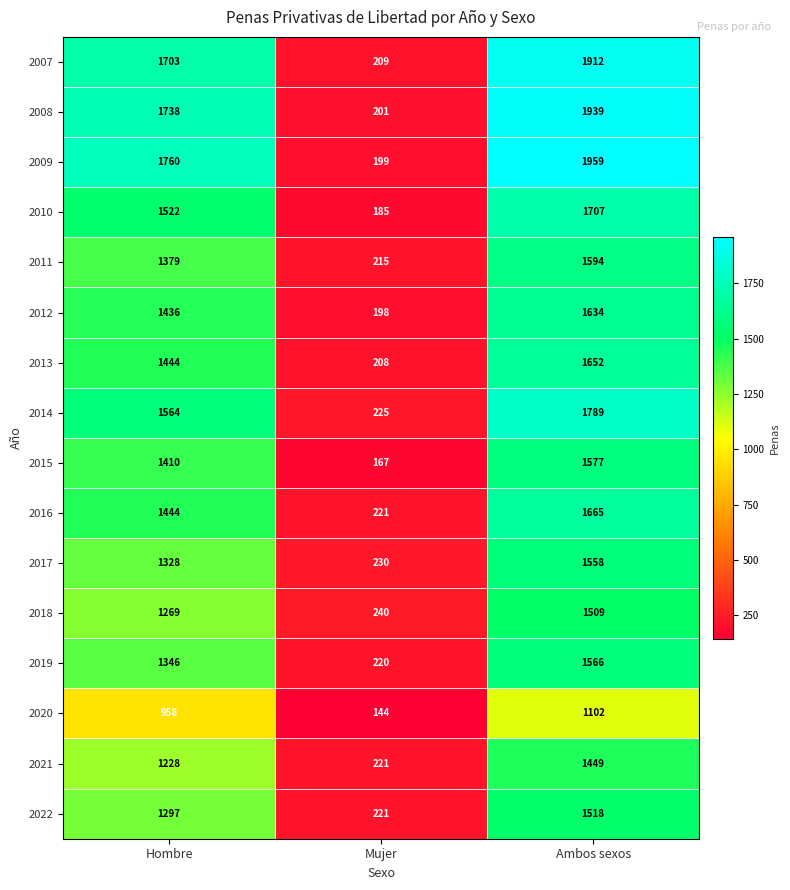

Is it true that 2007 equals 1703 at Hombre?

True